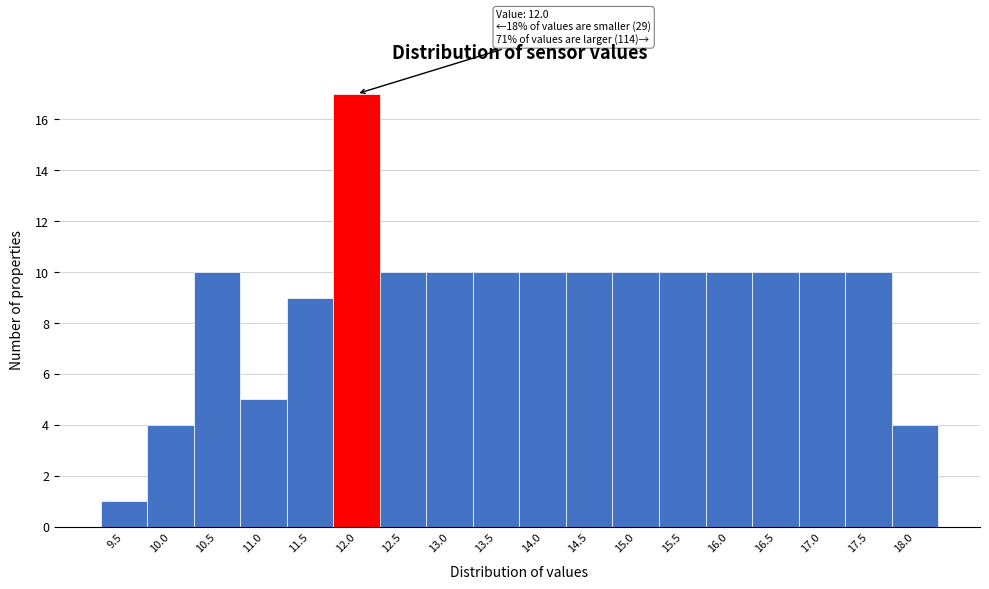

Reading left to right, what are all the values shown in this chart?

9.5=1	10.0=4	10.5=10	11.0=5	11.5=9	12.0=17	12.5=10	13.0=10	13.5=10	14.0=10	14.5=10	15.0=10	15.5=10	16.0=10	16.5=10	17.0=10	17.5=10	18.0=4